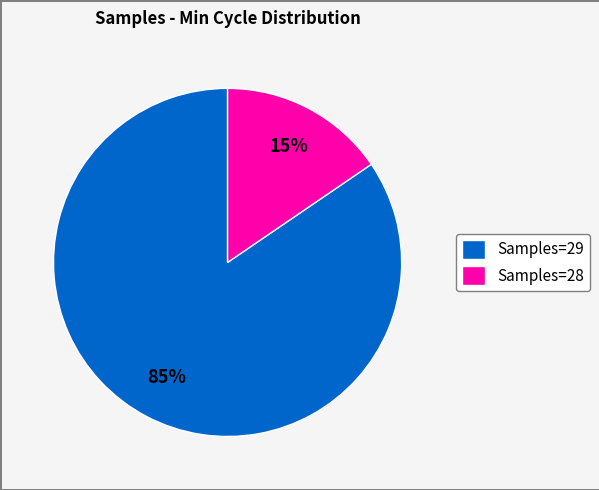

True or false: Samples=28 accounts for 24% of the total.

False